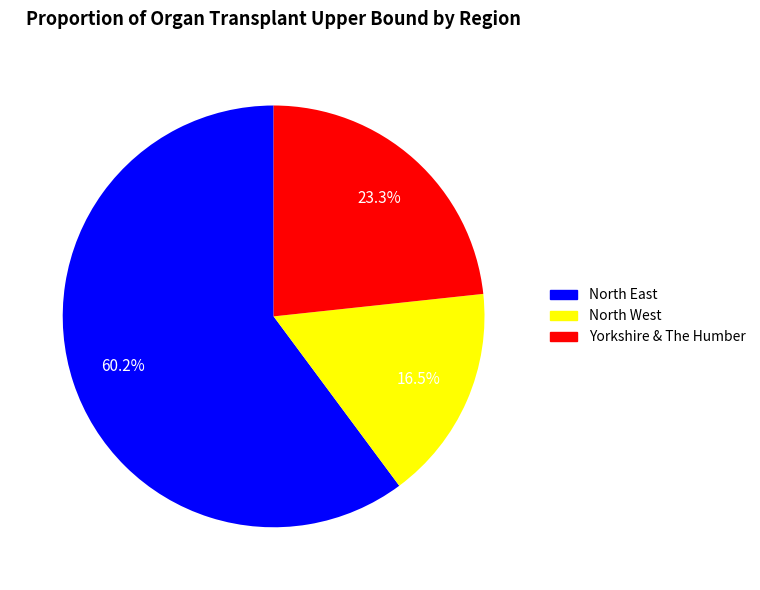

Rank the categories by value from lowest to highest.

North West, Yorkshire & The Humber, North East